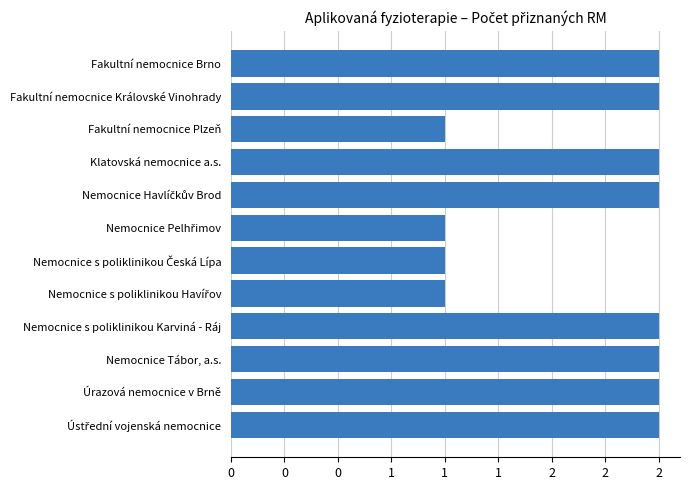

Does the chart contain any negative values?

No